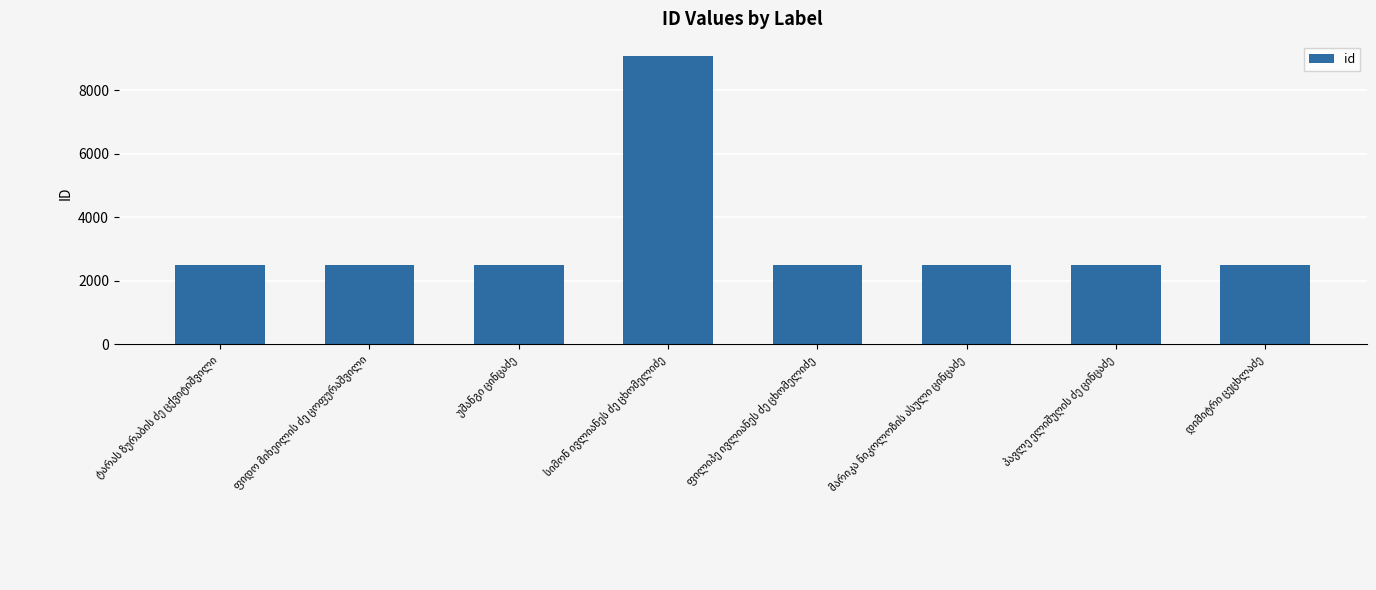

What is the value of the 6th bar from the left?

2492